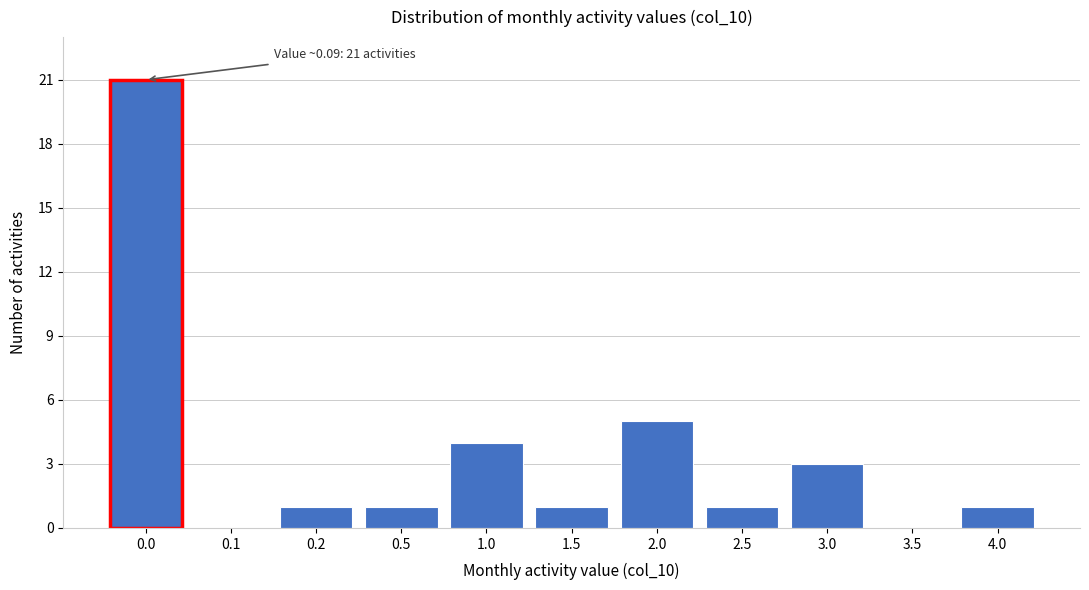

Reading left to right, list all the values displayed in this chart.

0.0=21	0.1=0	0.2=1	0.5=1	1.0=4	1.5=1	2.0=5	2.5=1	3.0=3	3.5=0	4.0=1